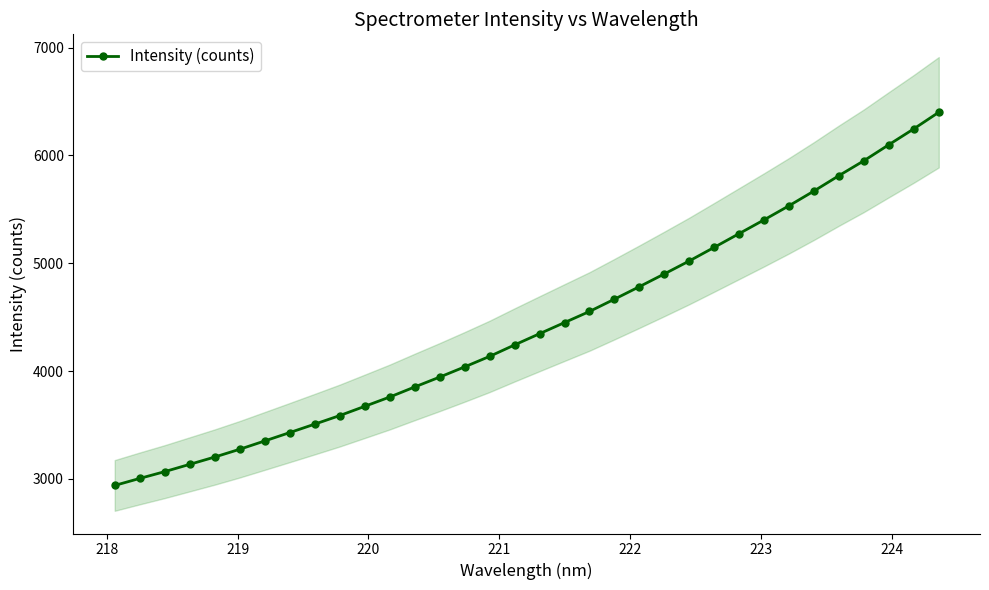

How many values exceed 4346?

17